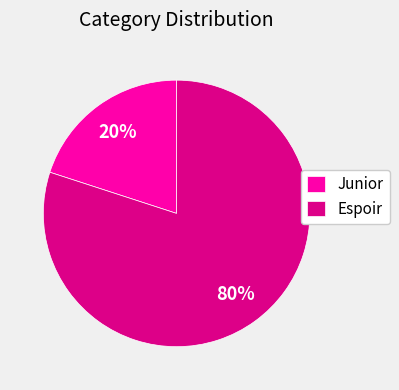

To the nearest percent, what is the difference between the largest and smallest slice percentages?

60%